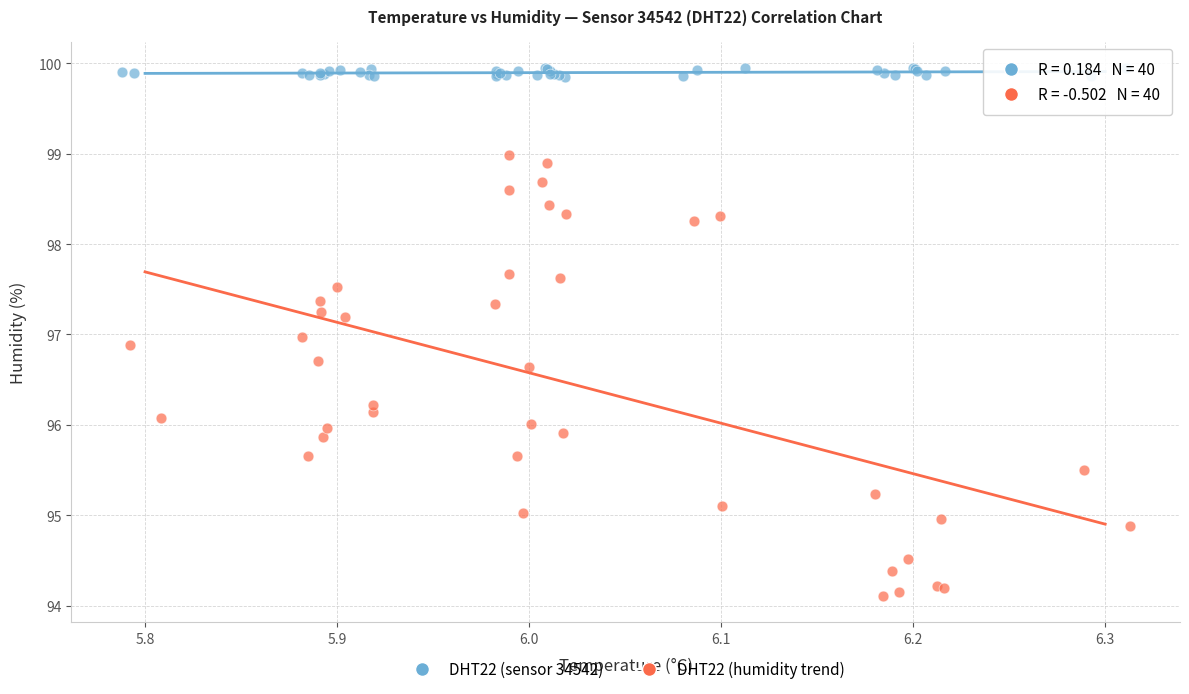

Which series reaches the minimum Y coordinate?

DHT22 (humidity trend)